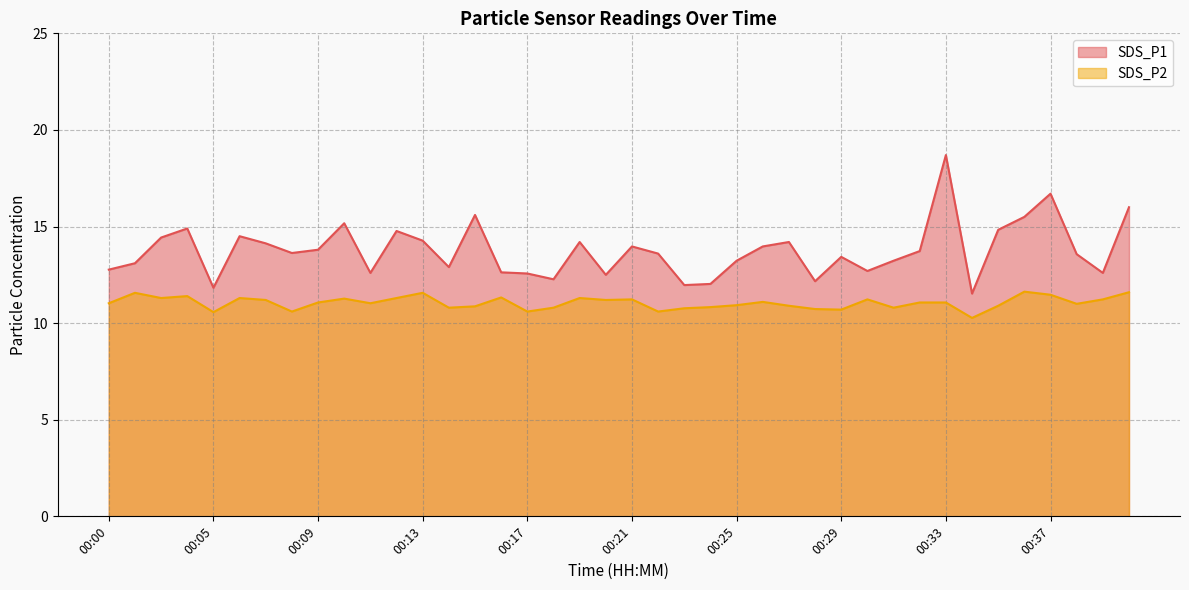

Reading right to left, extract all data points from this chart.

SDS_P1: 16.0	12.6	13.6	16.7	15.5	14.8	11.5	18.7	13.7	13.2	12.7	13.4	12.2	14.2	14.0	13.2	12.0	12.0	13.6	14.0	12.5	14.2	12.3	12.6	12.6	15.6	12.9	14.3	14.8	12.6	15.2	13.8	13.6	14.1	14.5	11.8	14.9	14.4	13.1	12.8
SDS_P2: 11.6	11.2	11.0	11.5	11.6	10.9	10.3	11.1	11.1	10.8	11.2	10.7	10.7	10.9	11.1	10.9	10.8	10.8	10.6	11.2	11.2	11.3	10.8	10.6	11.3	10.9	10.8	11.6	11.3	11.0	11.3	11.1	10.6	11.2	11.3	10.6	11.4	11.3	11.6	11.0